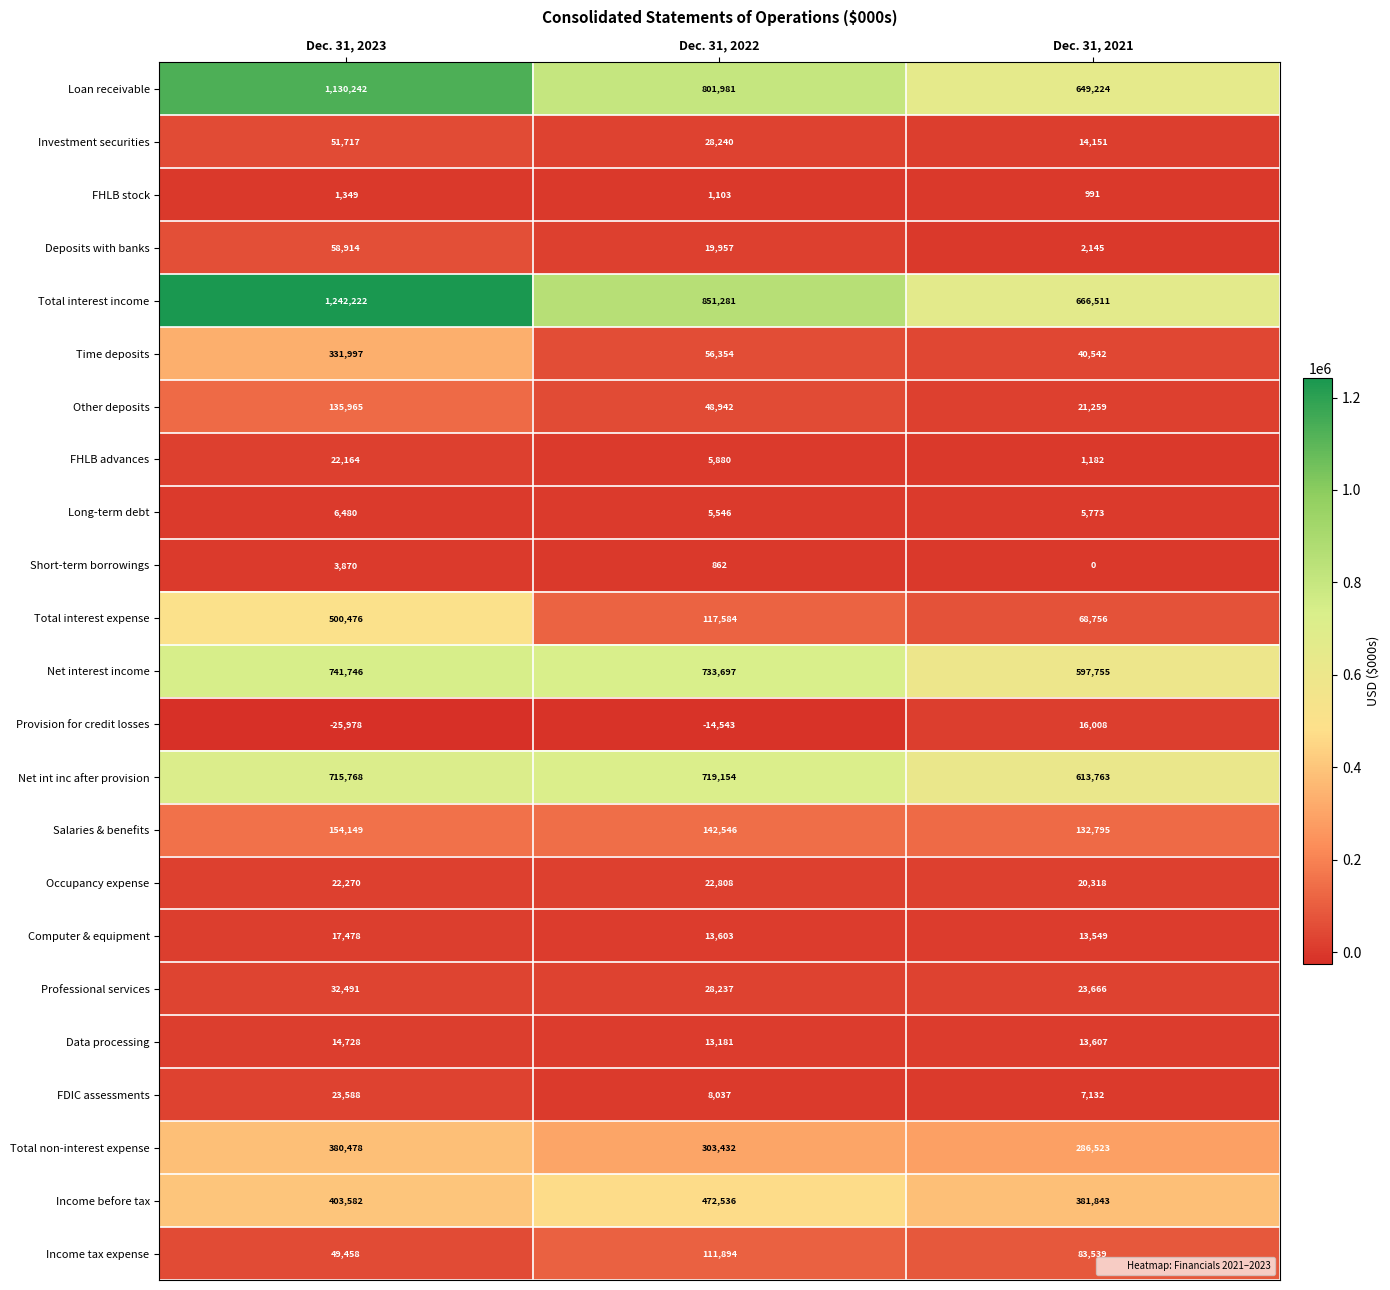

Which series changed the most between Dec. 31, 2022 and Dec. 31, 2021?

Total interest income